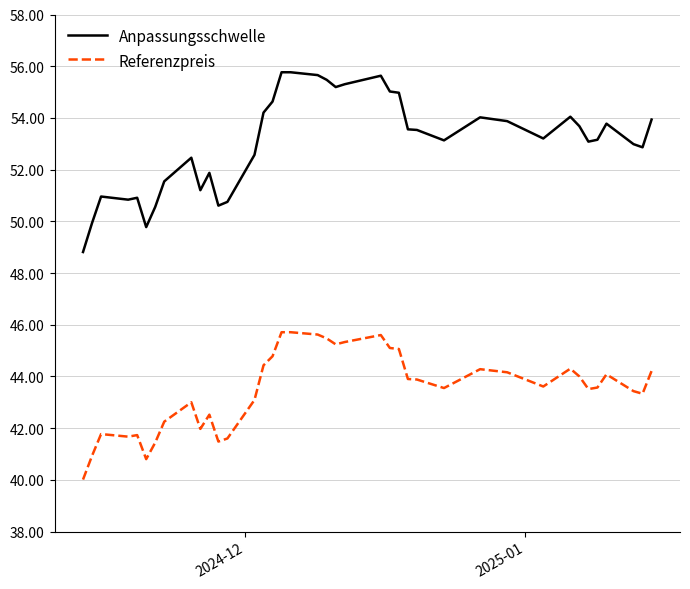

What is the lowest value of the Referenzpreis series?

40.0